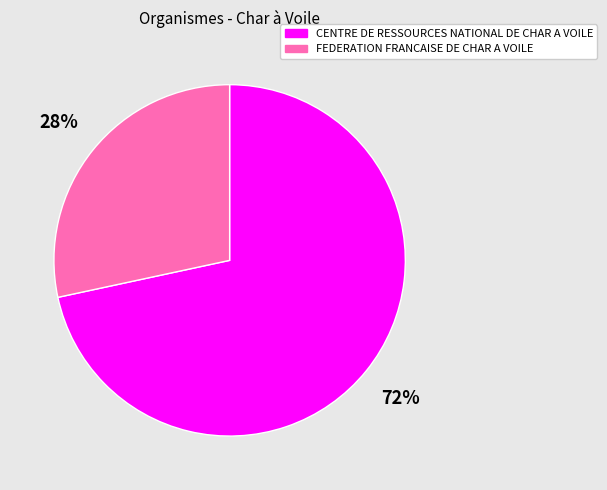

Is there a majority slice in this chart?

Yes